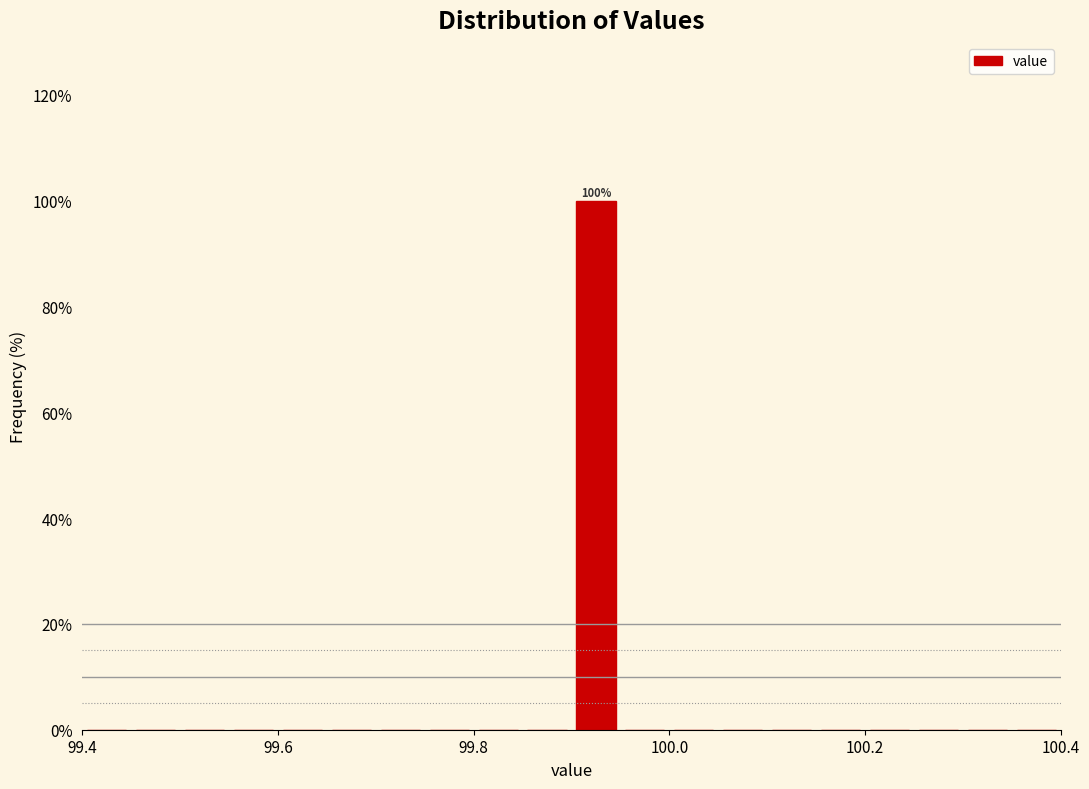

Read against the x-axis, roughly where is the centre of the tallest bar?

99.92